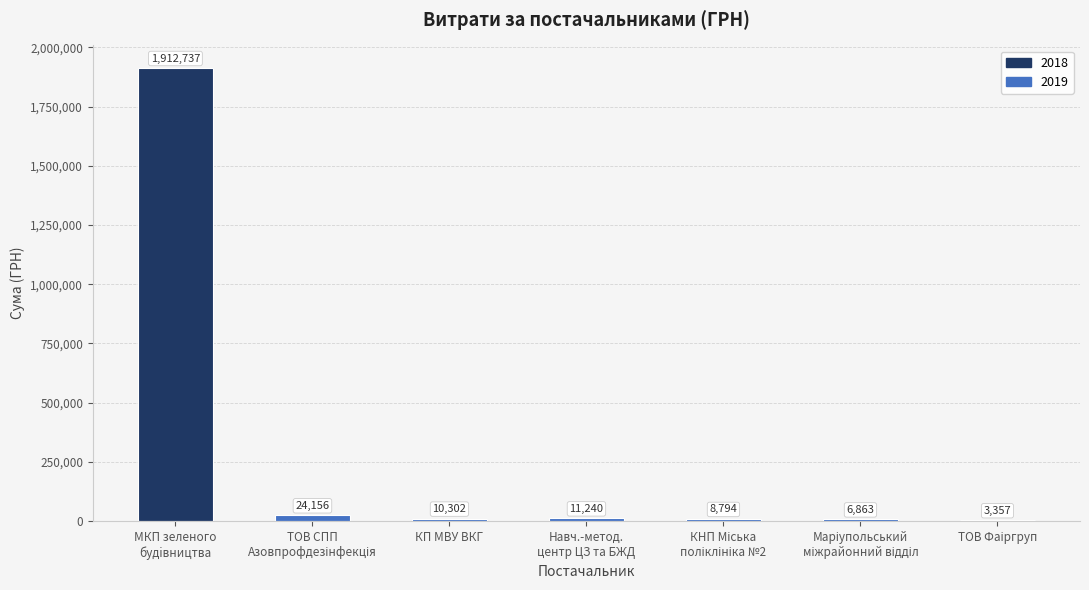

Count the number of categories in the chart.

7